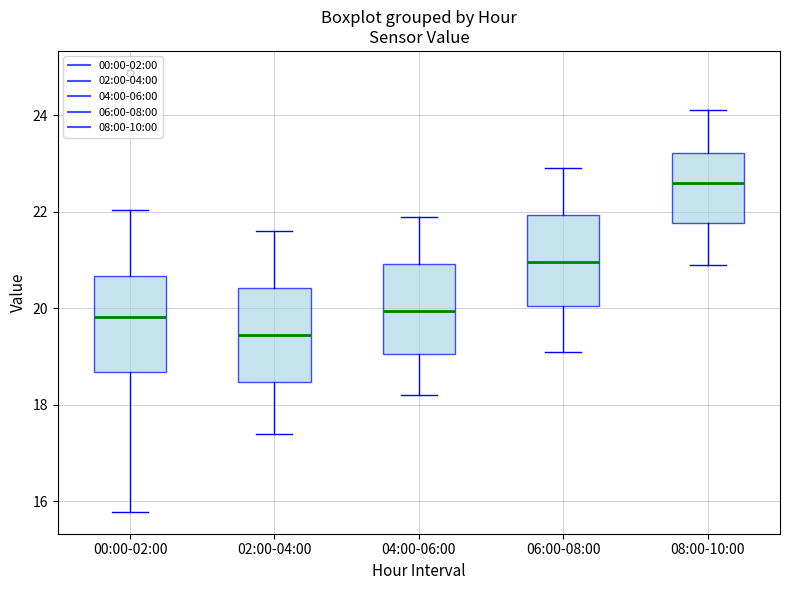

Which box has the highest median line?

08:00-10:00